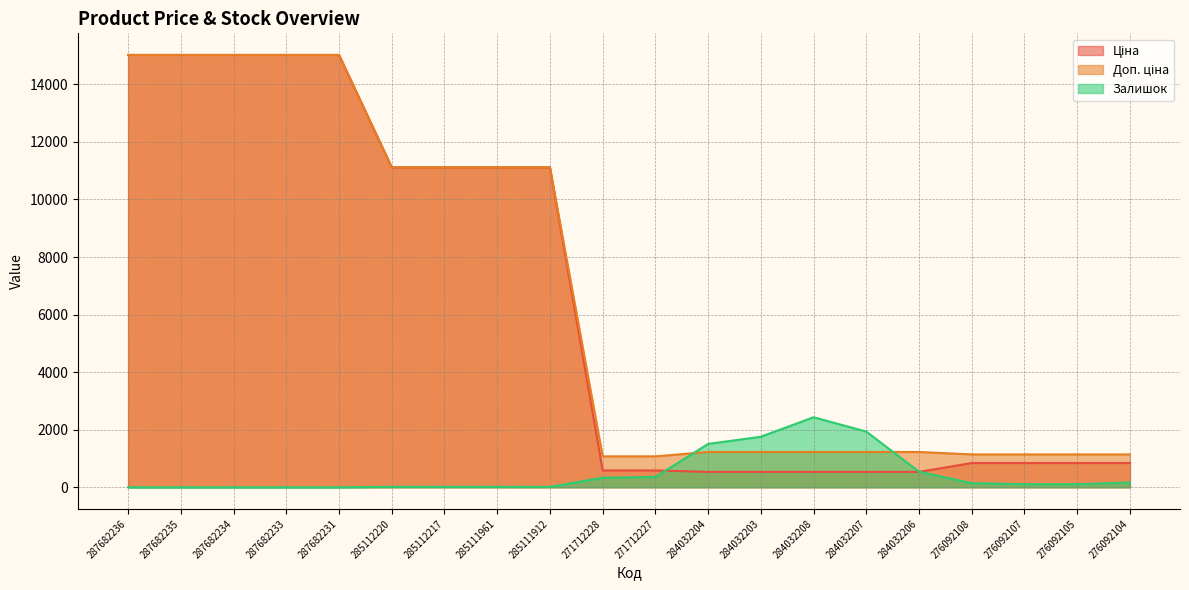

At which category does the chart reach its minimum across all series?

287682236